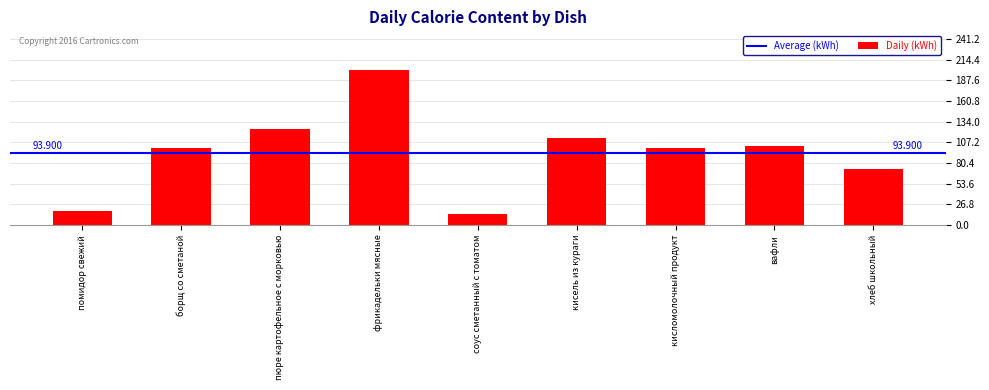

Reading left to right, transcribe all the data shown in this chart.

18	100	125	201	14	113	100	102	72